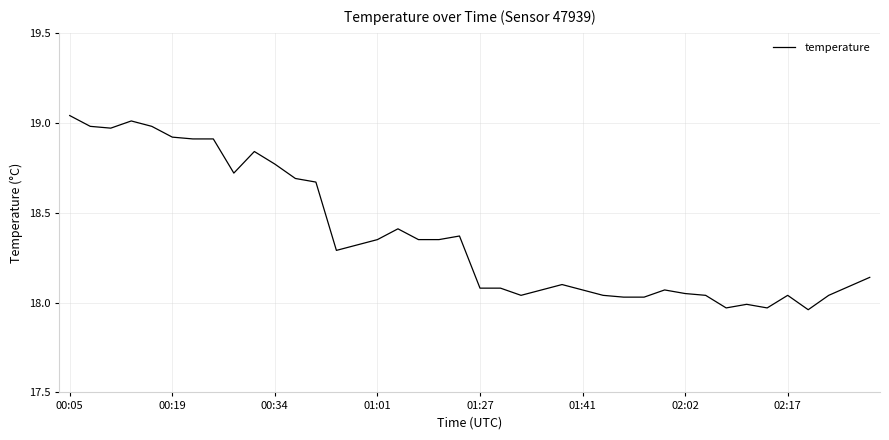

What is the difference between the maximum and minimum values?

1.1